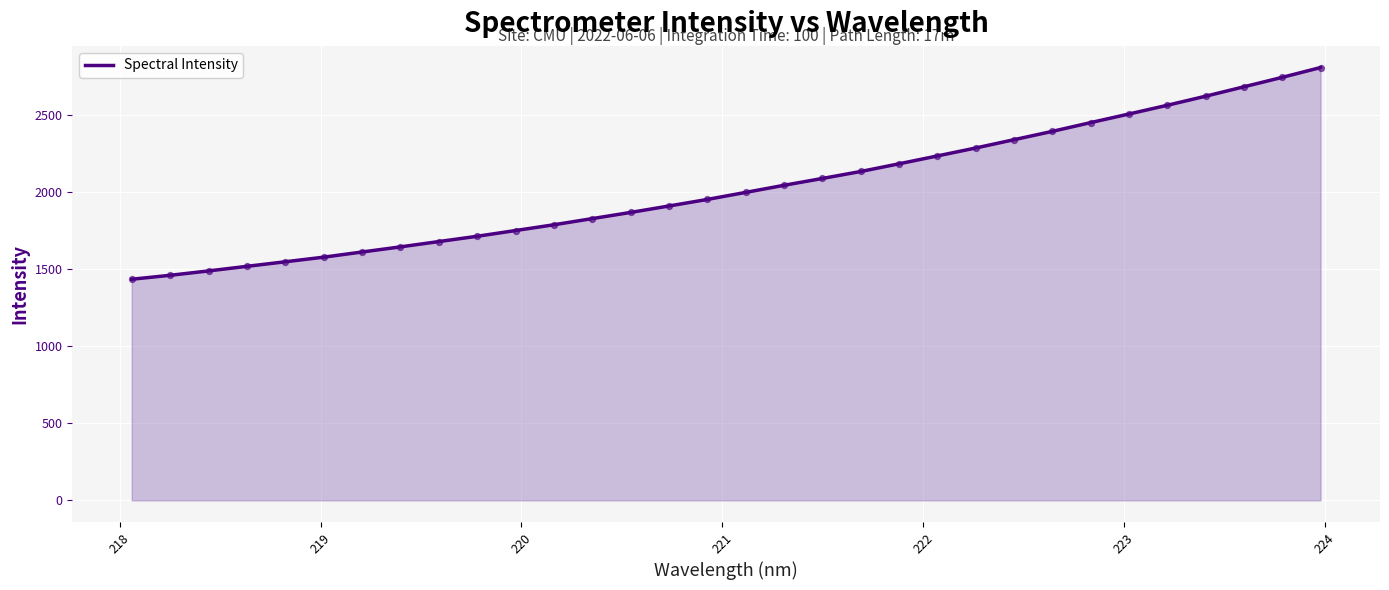

What is the difference between the maximum and minimum values?

1372.0